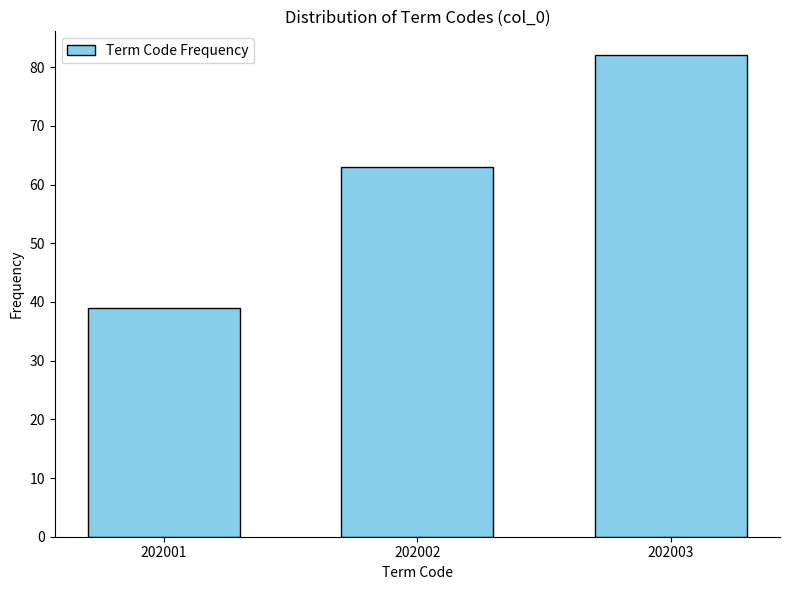

Reading left to right, what are all the values shown in this chart?

202001=39	202002=63	202003=82